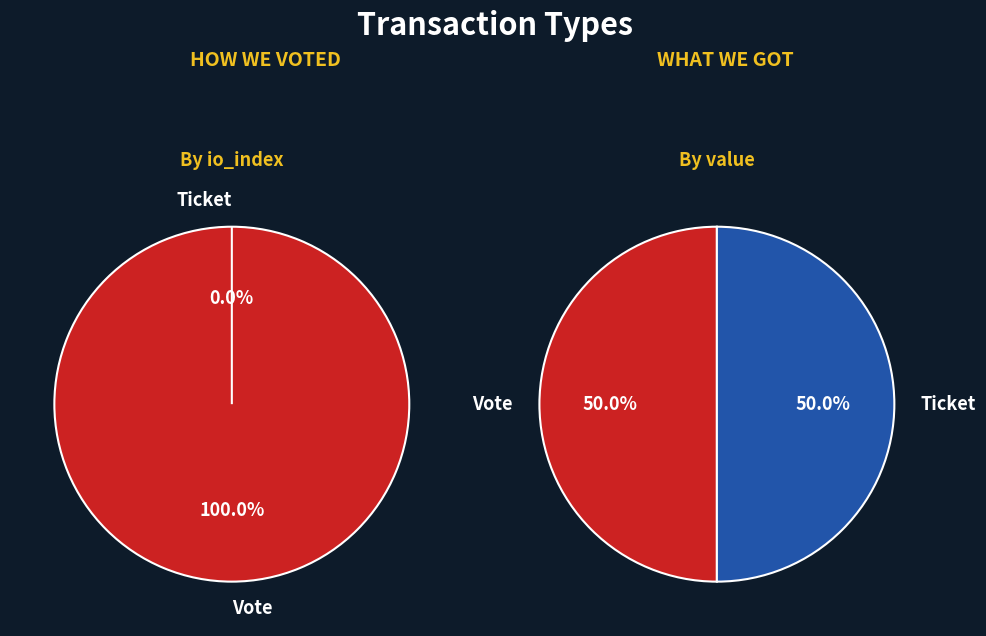

To the nearest percent, what portion does 1 represent?

50%